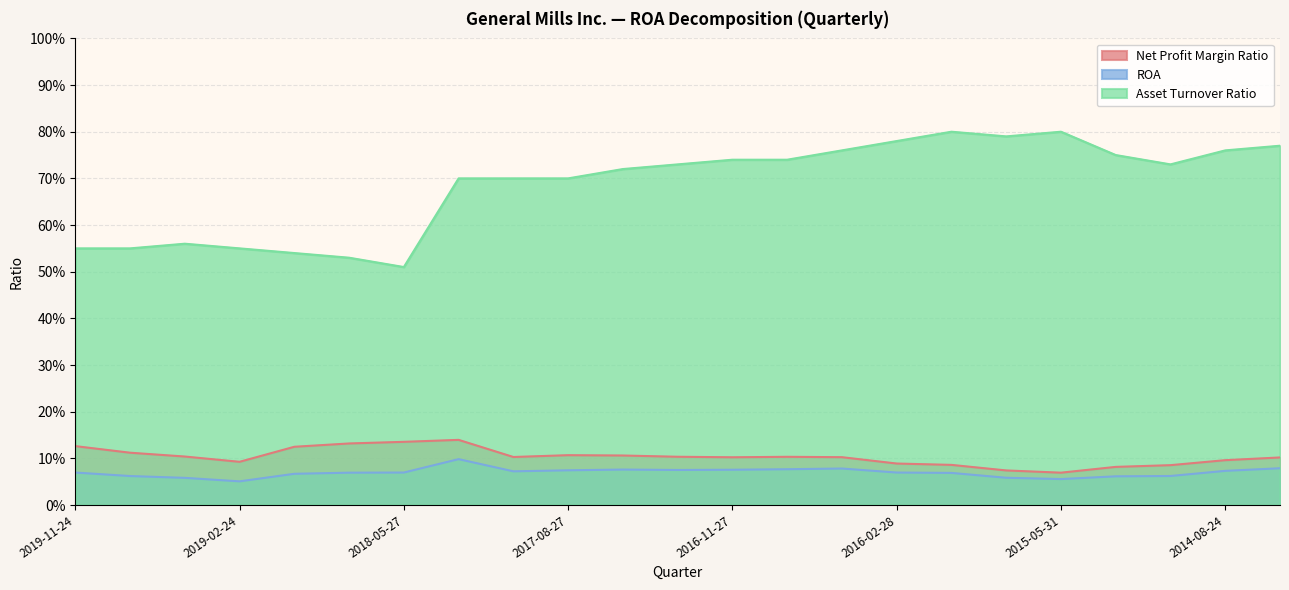

Count the Net Profit Margin Ratio values in the range 0 to 1.

23